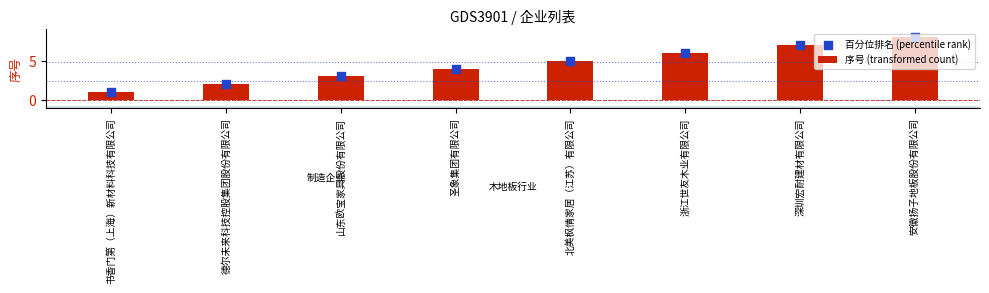

Which series has the widest spread of Y values?

序号 (transformed count)